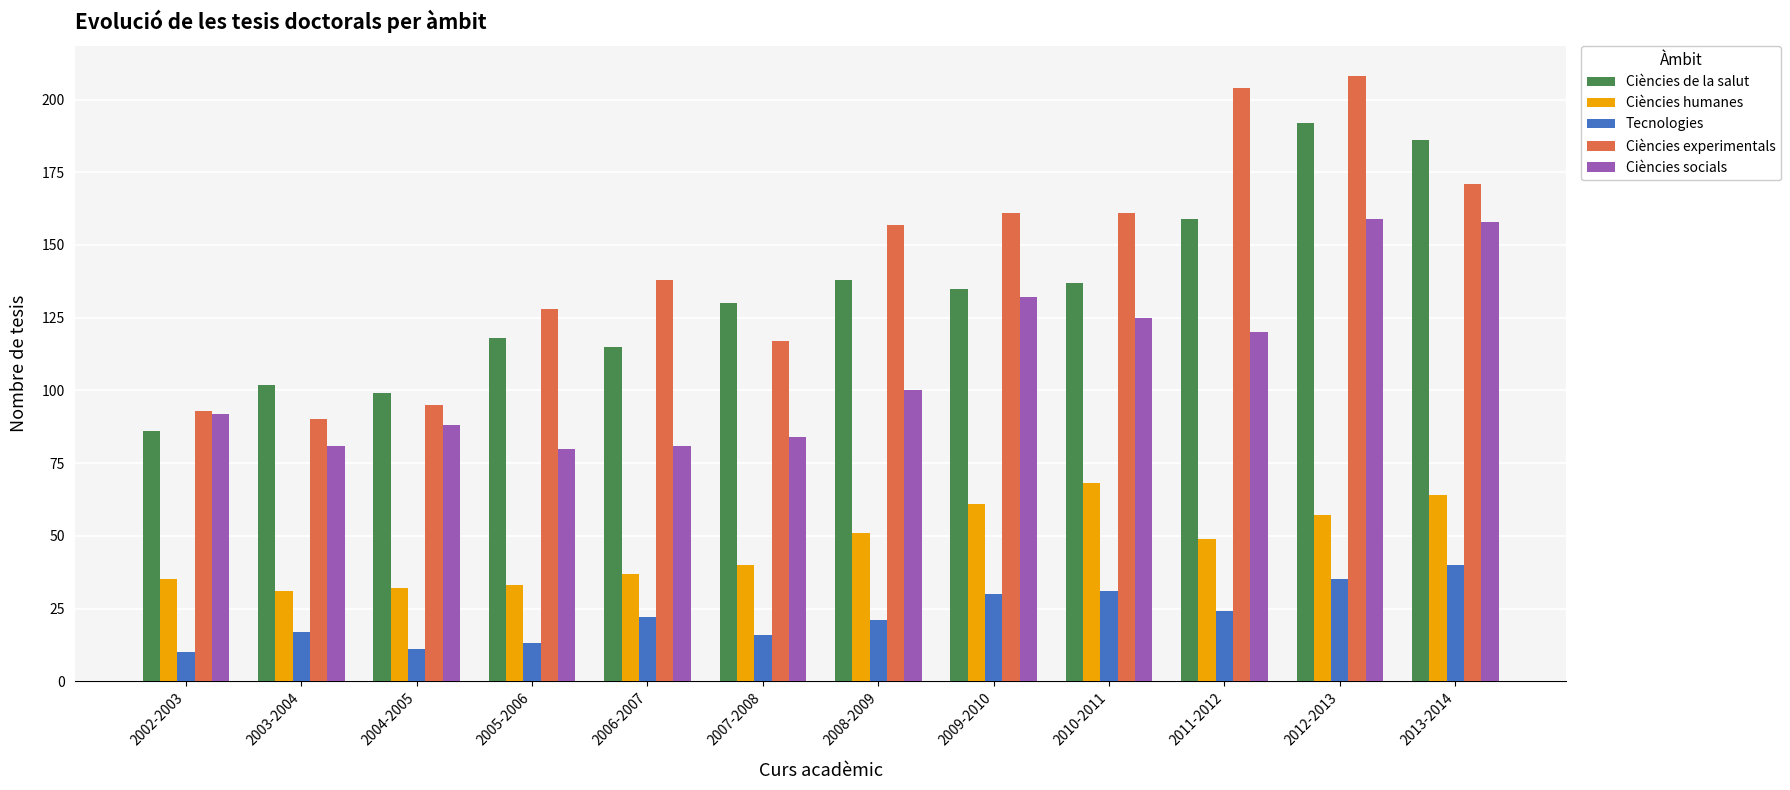

What is the difference between the Ciències experimentals values at 2010-2011 and 2012-2013?

47